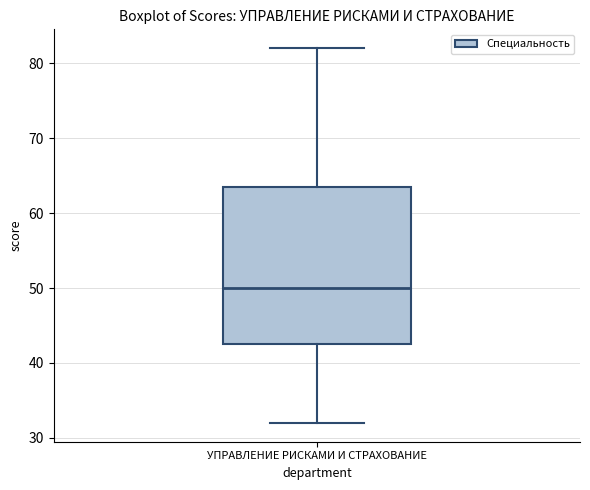

Transcribe this box plot: give where the median line is, the range the box spans, and where the two whiskers end, as read against the y-axis. The values are not printed on the chart, so give them approximately, as read against the axis.

median 50, box 43 to 64, whiskers 32 to 82